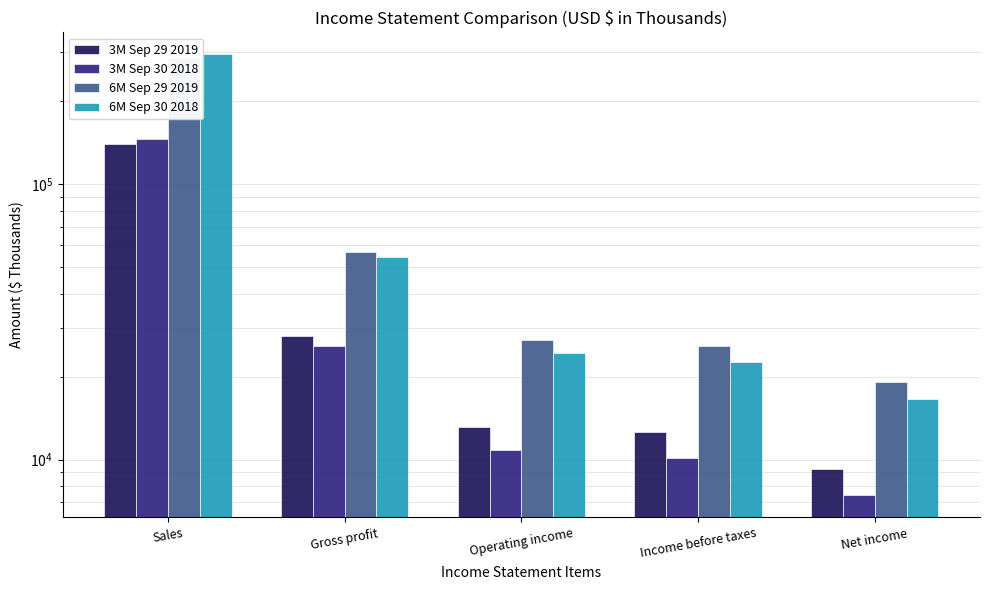

How many data points in 3M Sep 30 2018 are less than 10831?

2